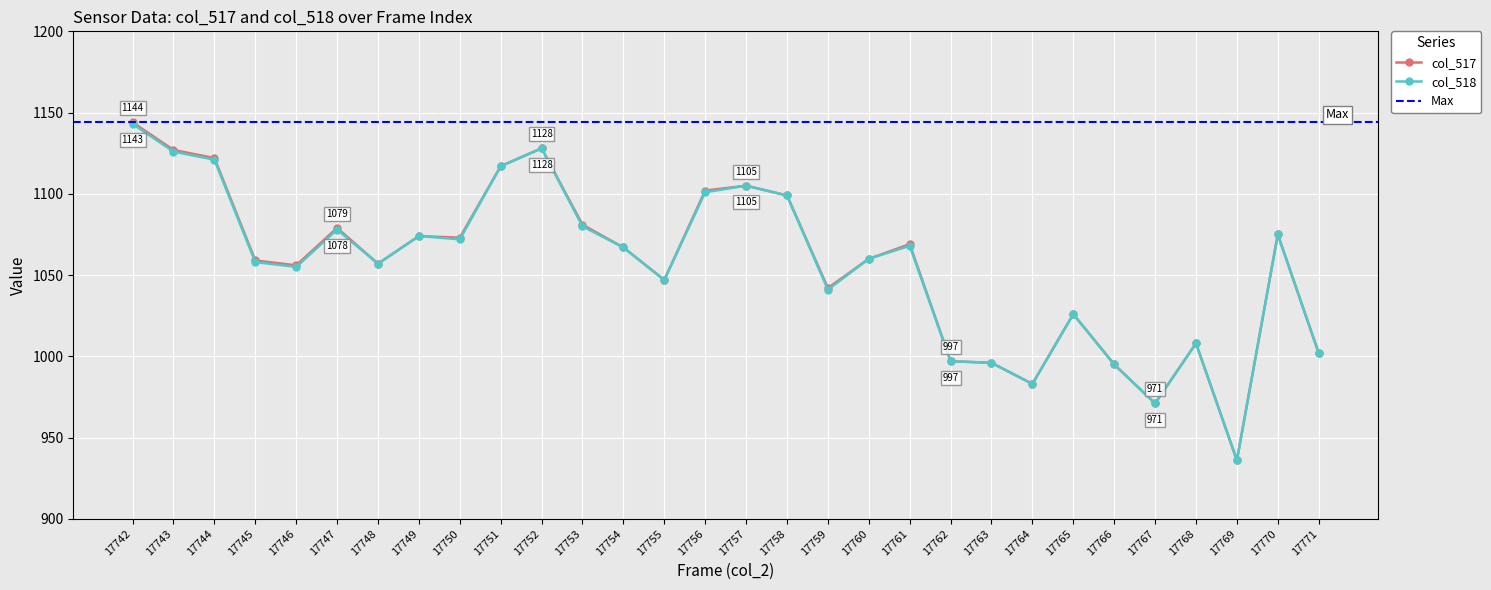

How many data points in col_517 are above 1067?

14